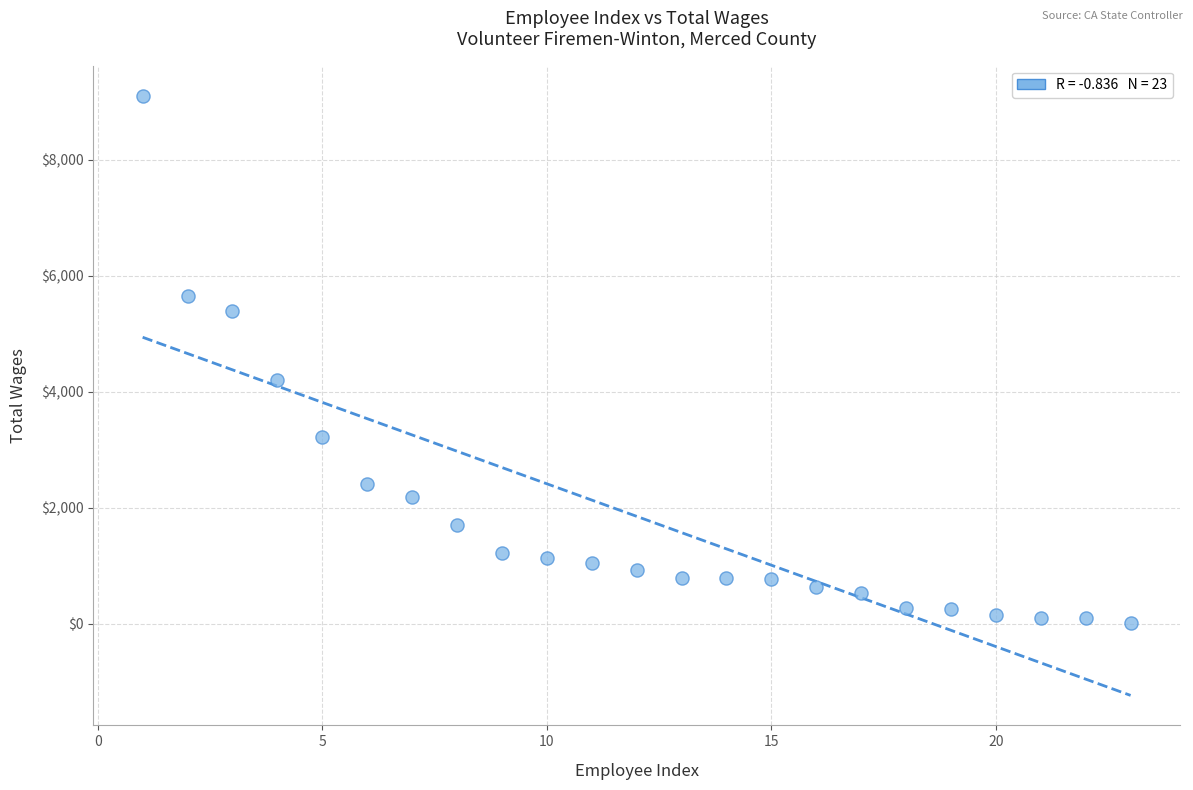

What Y value in the scatter plot is closest to 4562?

4202